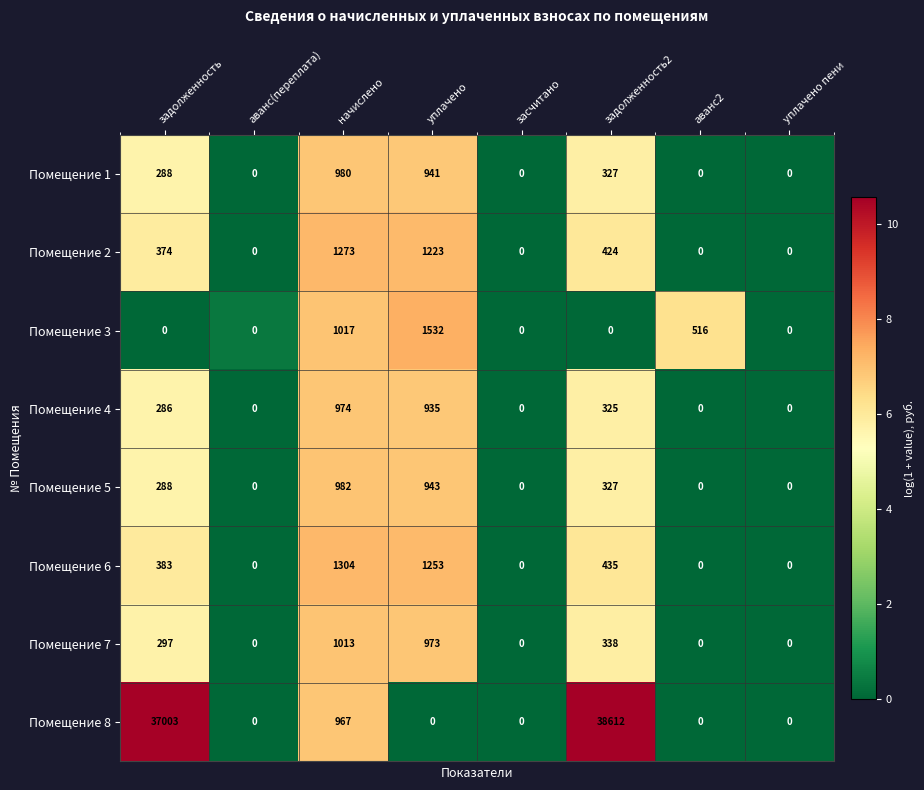

What is the maximum value shown in the chart?

38612